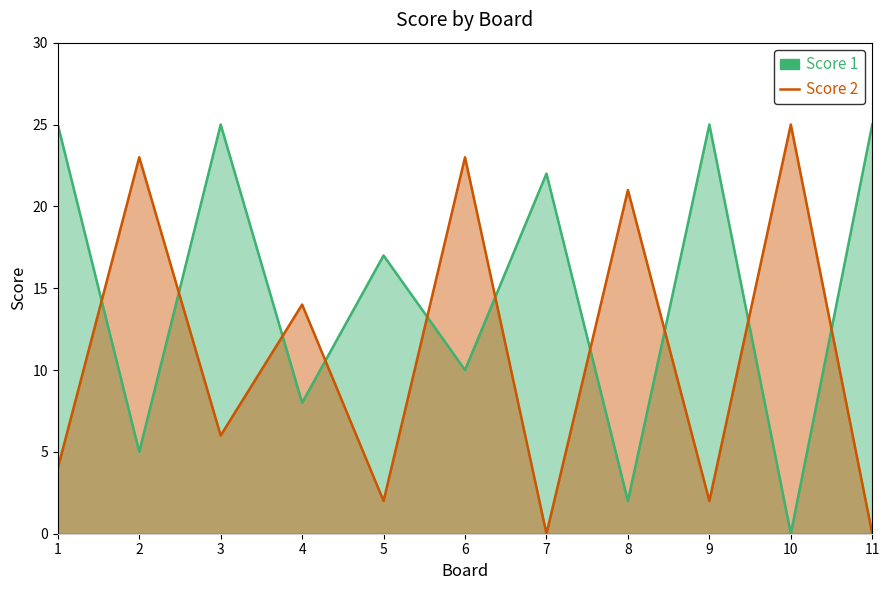

True or false: Score 1 has a value of 17 at 5.

True